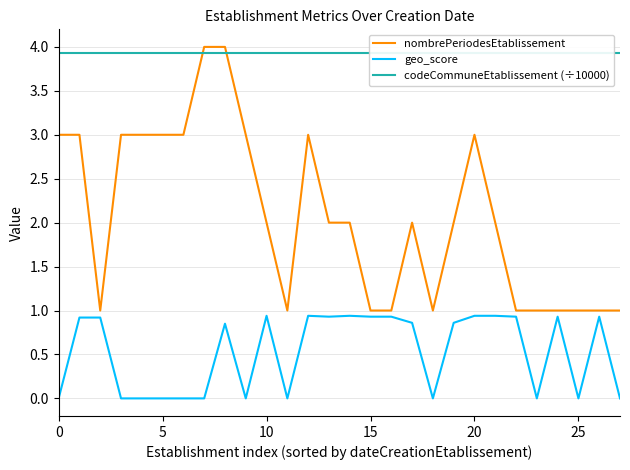

What is the spread (max minus min) of values at 14?

3.0